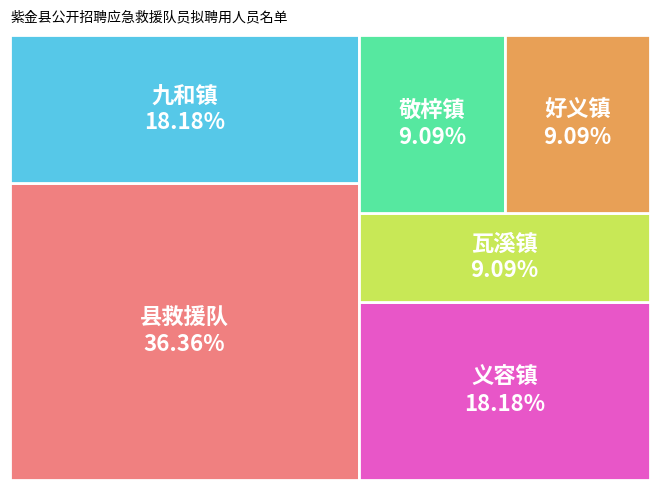

True or false: 九和镇 accounts for 18% of the total.

True